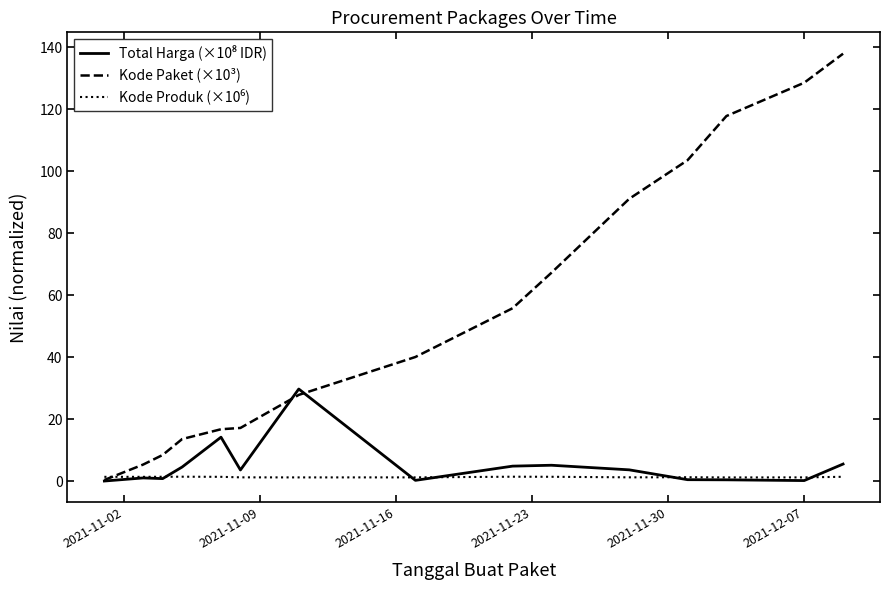

Which series has the largest total across all categories?

Kode Paket (×10³)